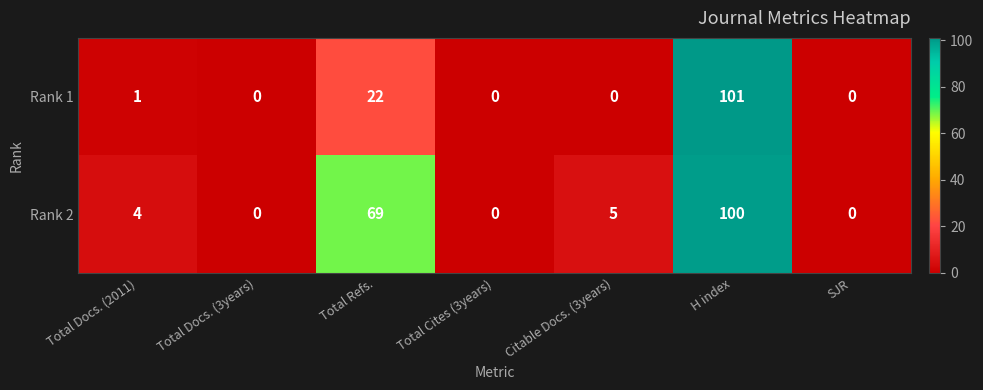

Which series has the widest spread of values?

Rank 1